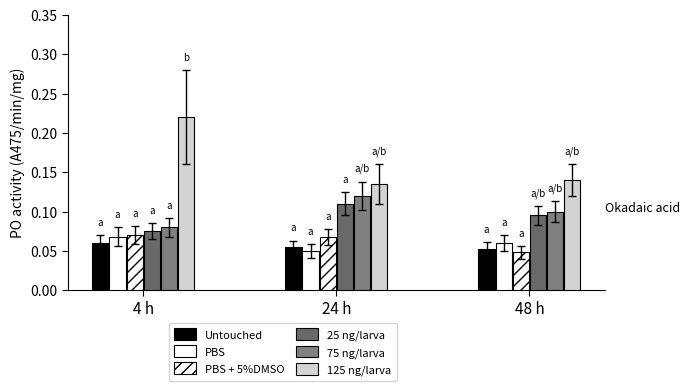

Does the chart contain stacked bars?

No